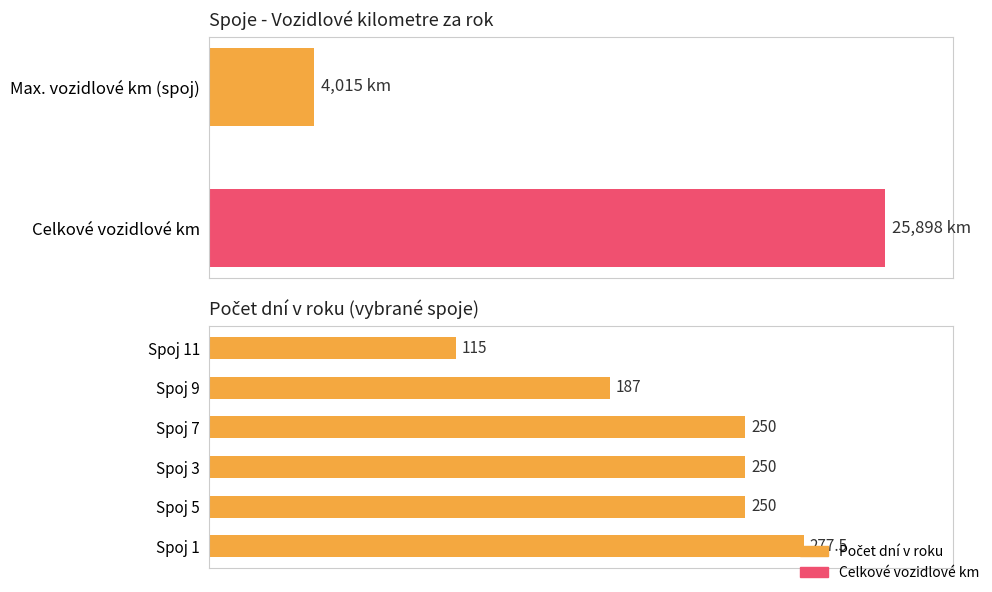

List the labels in order of value, smallest first.

Spoj 11, Spoj 9, Spoj 5, Spoj 3, Spoj 7, Spoj 1